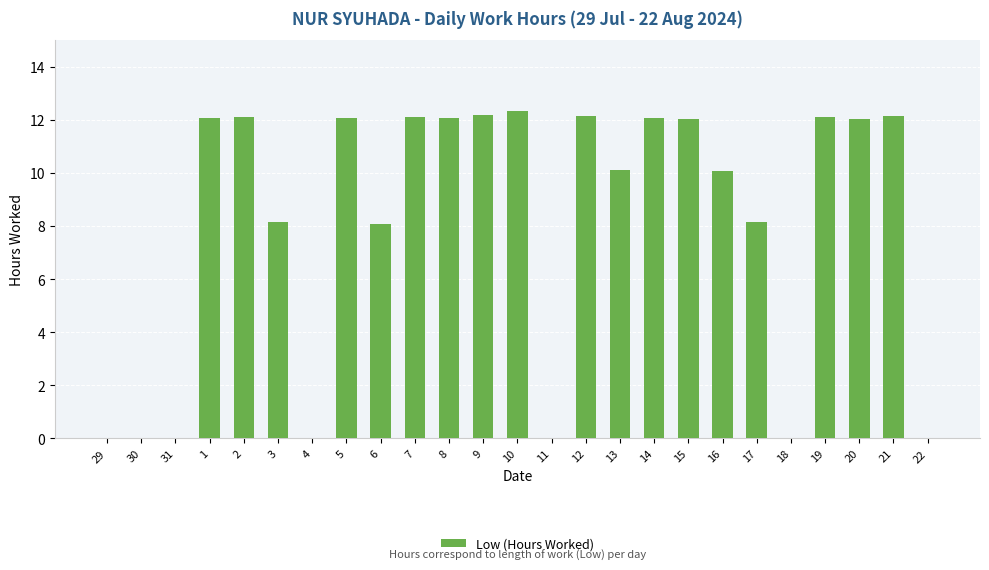

Which category has the highest value across all series?

10